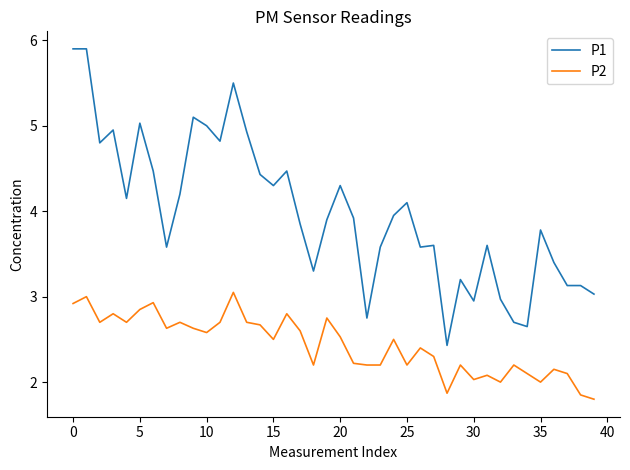

True or false: P1 and P2 intersect in this chart.

False